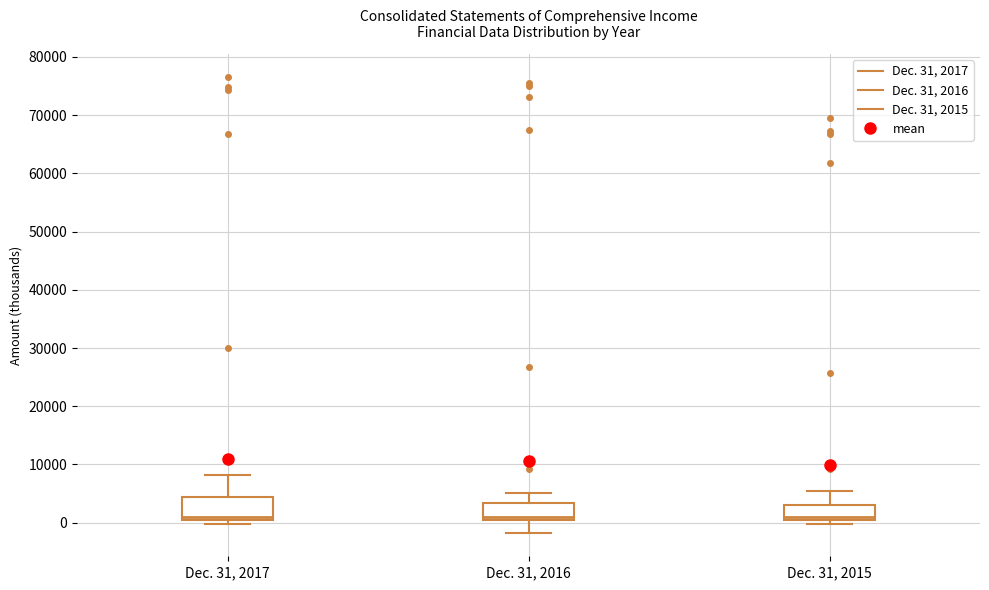

Reading left to right, read every box against the y-axis: the position of its median line, the range the box covers, and the ends of its whiskers. The values are not printed on the chart, so give them approximately, as read against the axis.

Dec. 31, 2017: median 1000 (just above the box's lower edge), box 1000 to 4000, whiskers 0 to 8000
Dec. 31, 2016: median 1000, box 0 to 3000, whiskers -2000 to 5000
Dec. 31, 2015: median 1000 (just above the box's lower edge), box 1000 to 3000, whiskers 0 to 5000